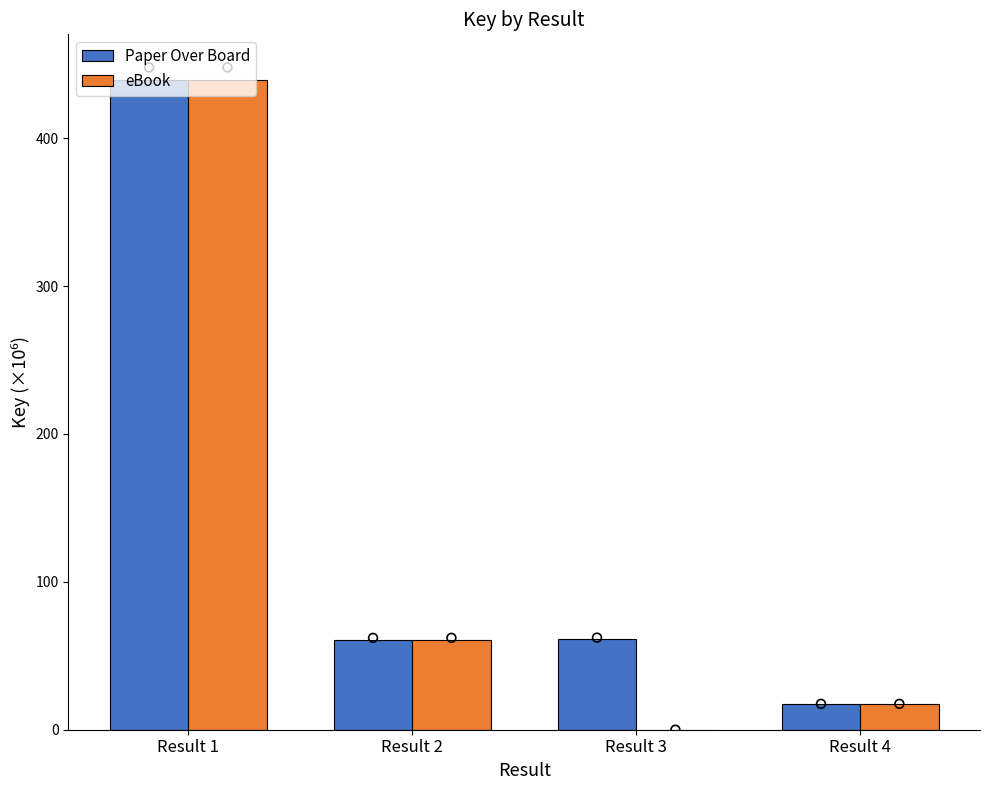

What is the total value across all series at Result 1?

878.2